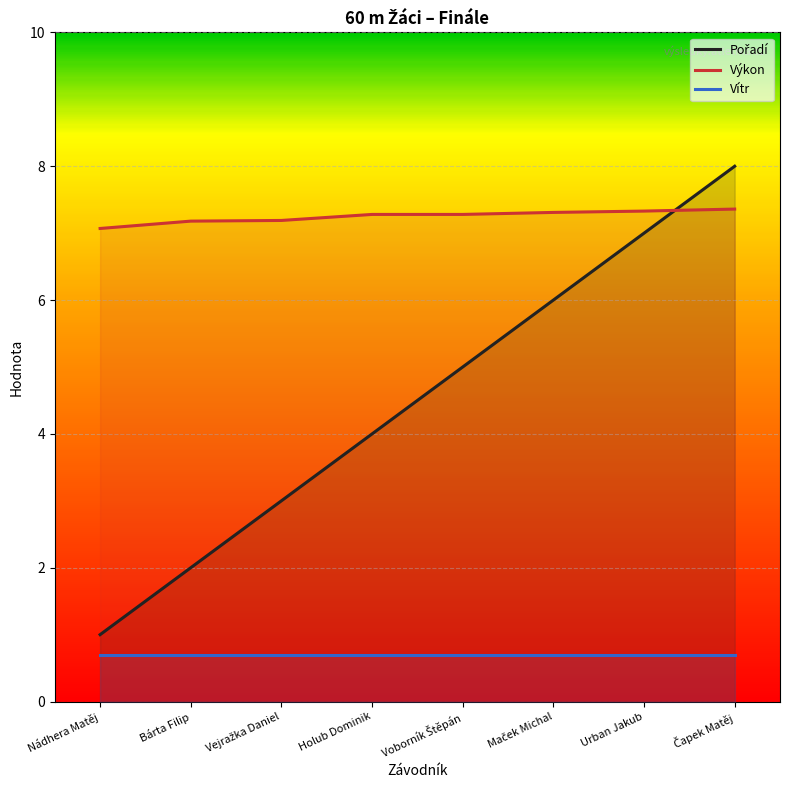

Is it true that Výkon equals 7.1 at Nádhera Matěj?

True